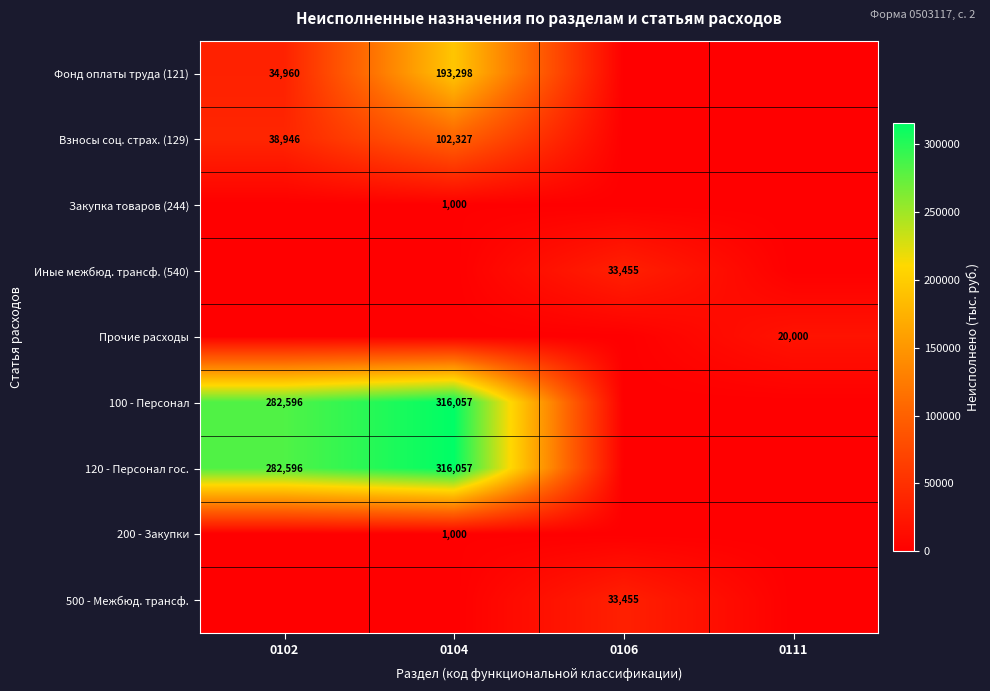

At which category is the sum across all series the highest?

0104